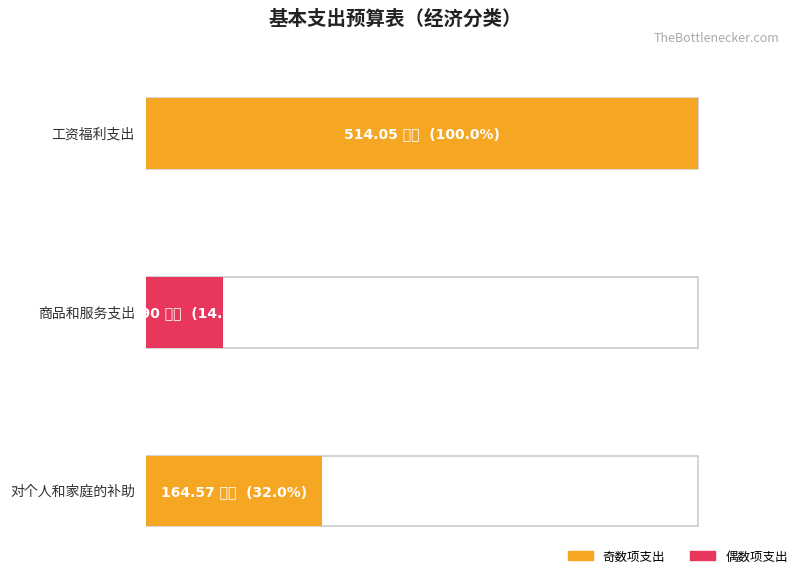

Reading left to right, transcribe all the data shown in this chart.

合计: 工资福利支出=514.0	商品和服务支出=71.9	对个人和家庭的补助=164.6
本级财力安排: 工资福利支出=514.0	商品和服务支出=71.9	对个人和家庭的补助=164.6